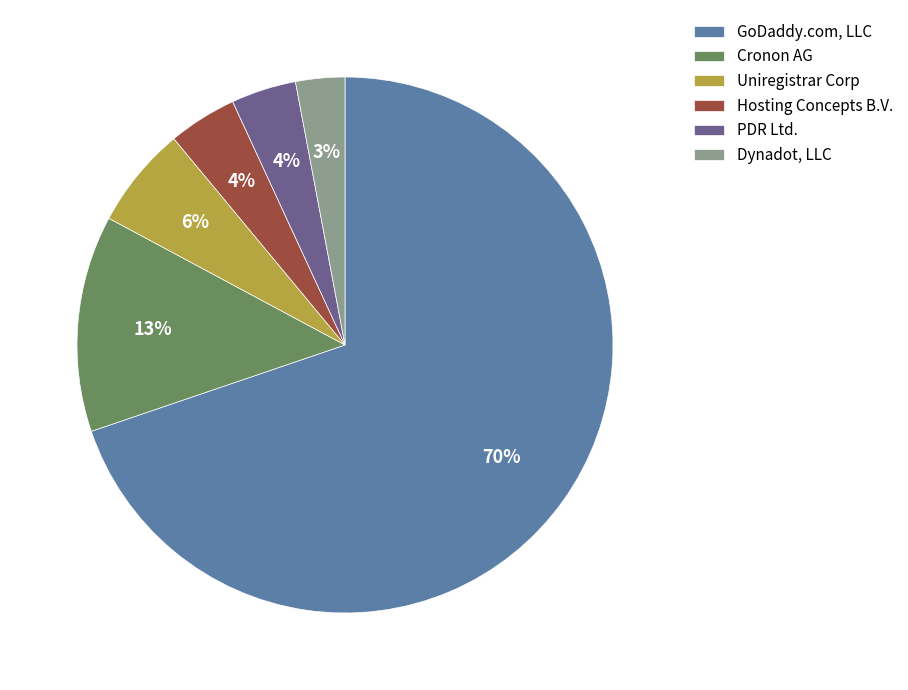

Between Dynadot, LLC and Cronon AG, which is larger?

Cronon AG